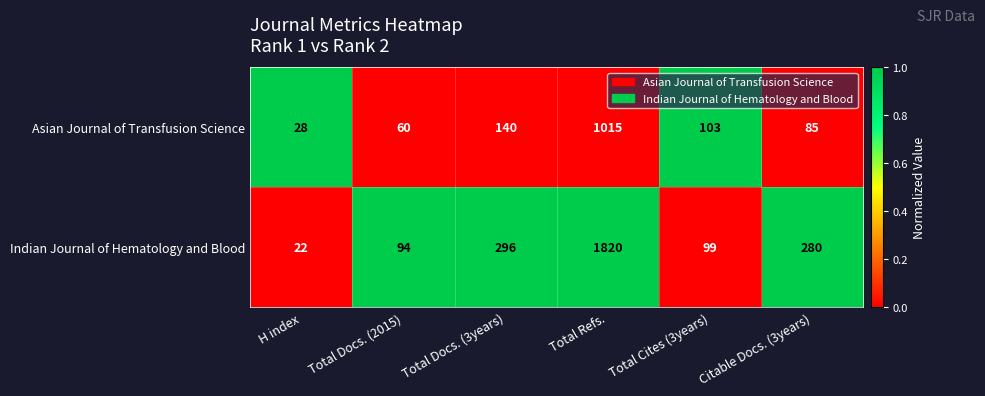

How many series are shown in this chart?

2